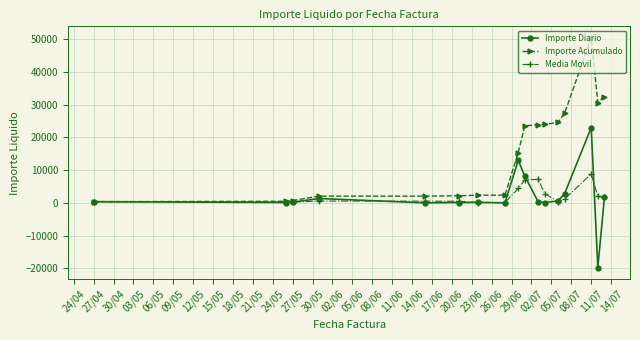

True or false: Media Movil has more than 1 points higher than both neighbors.

True